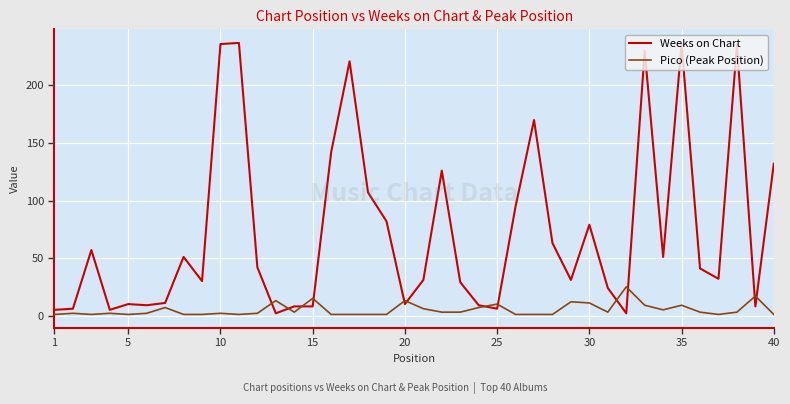

Which series has the widest spread of values?

Weeks on Chart